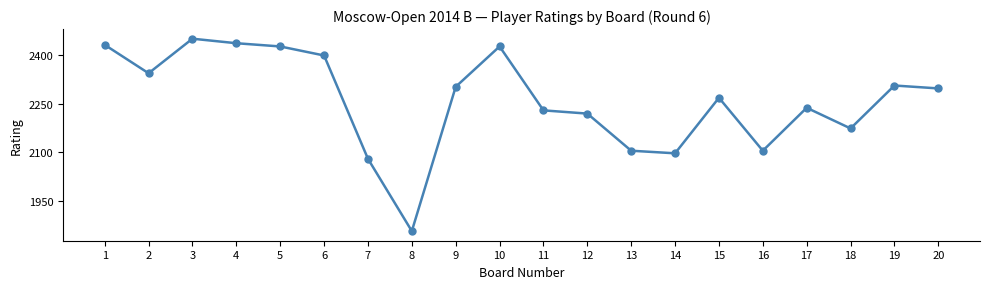

True or false: the data has more than 0 interior local peaks.

True